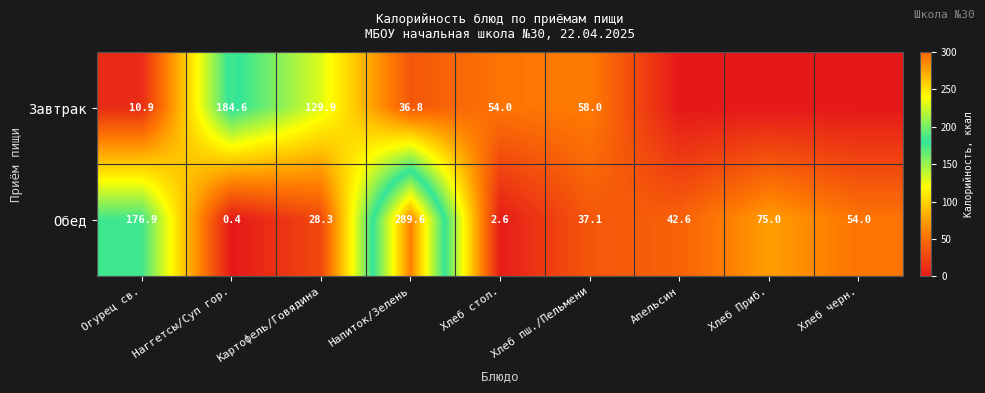

How many values in the Обед series are below 42?

4